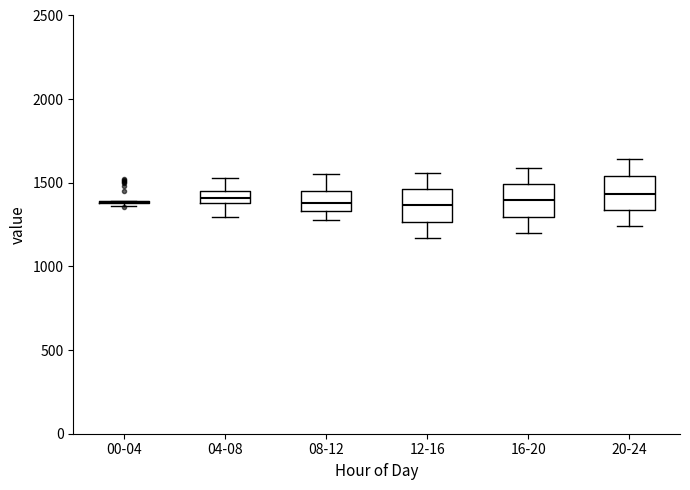

Where is the upper edge of the box for 08-12 on the y-axis? The values are not printed on the chart, so give them approximately, as read against the axis.

1450